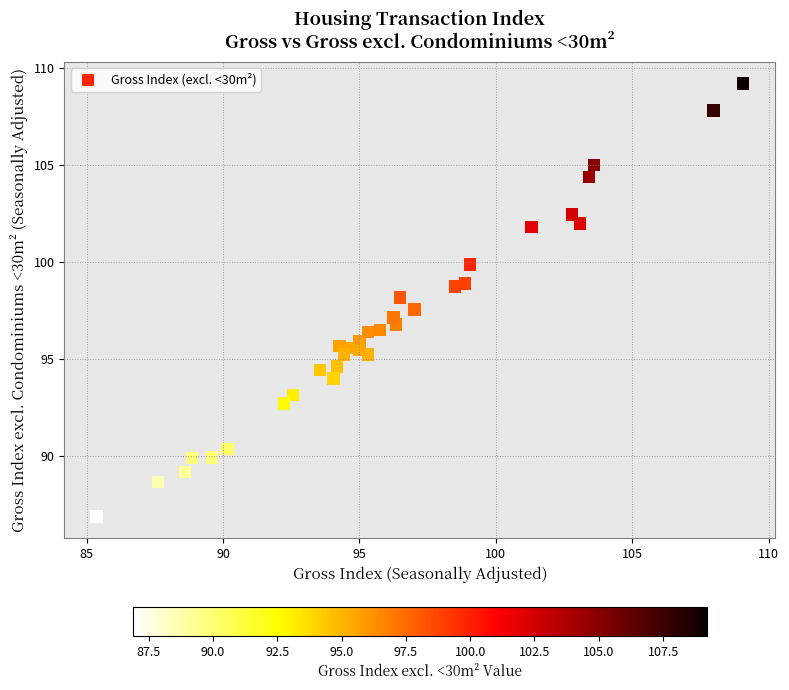

What is the range of Y values (max minus min)?

22.3